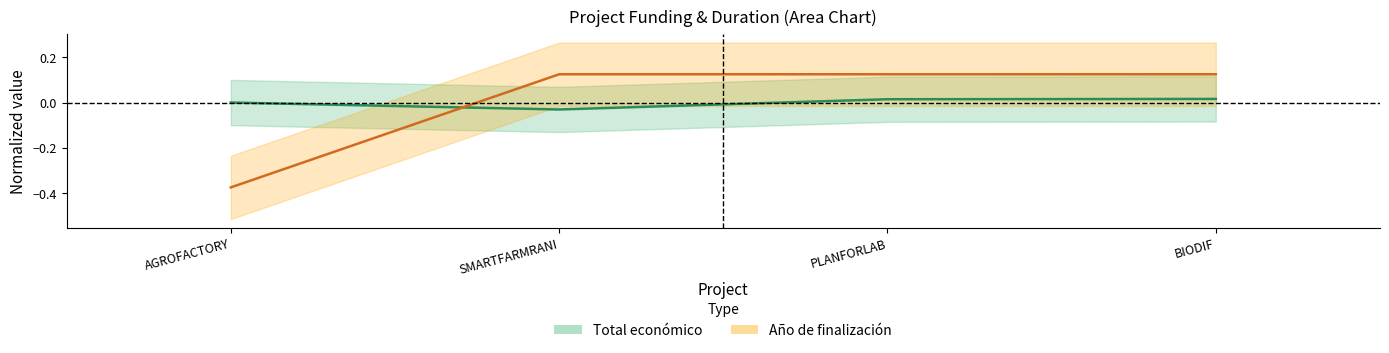

Which series has the widest spread of values?

Año de finalización